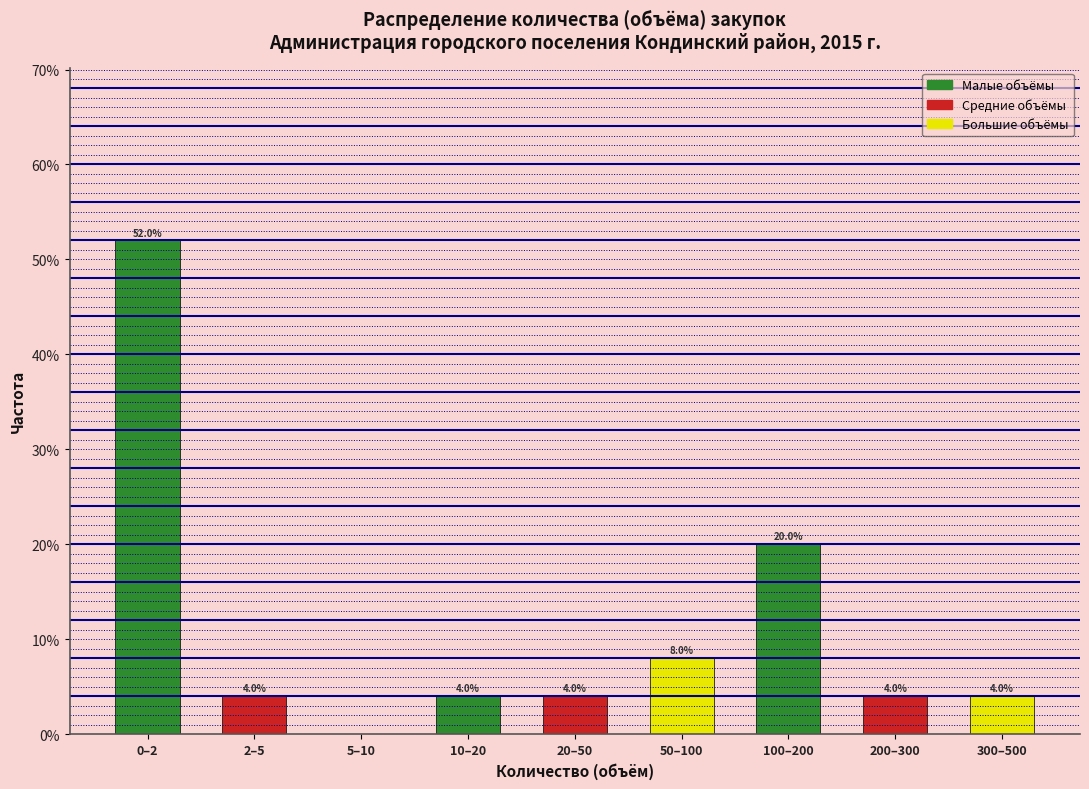

Reading right to left, what are all the values shown in this chart?

300–500=4	200–300=4	100–200=20	50–100=8	20–50=4	10–20=4	5–10=0	2–5=4	0–2=52